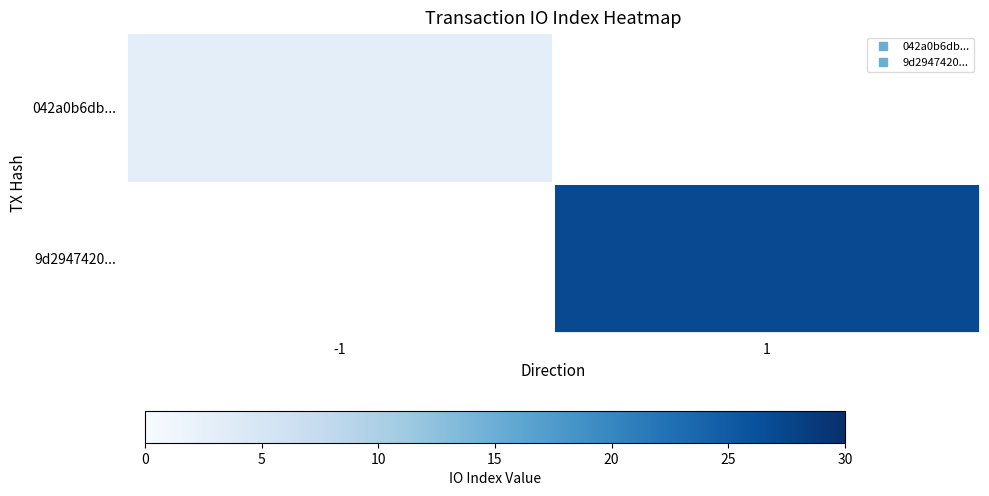

List the series in order of their peak value, lowest first.

042a0b6db..., 9d2947420...